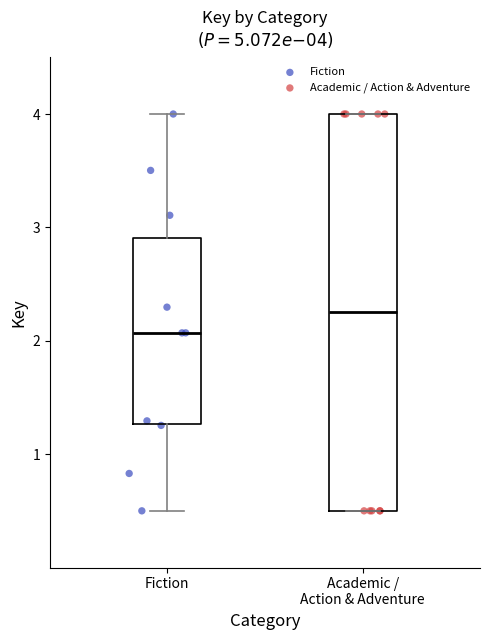

Which box's median line is the lowest?

Fiction